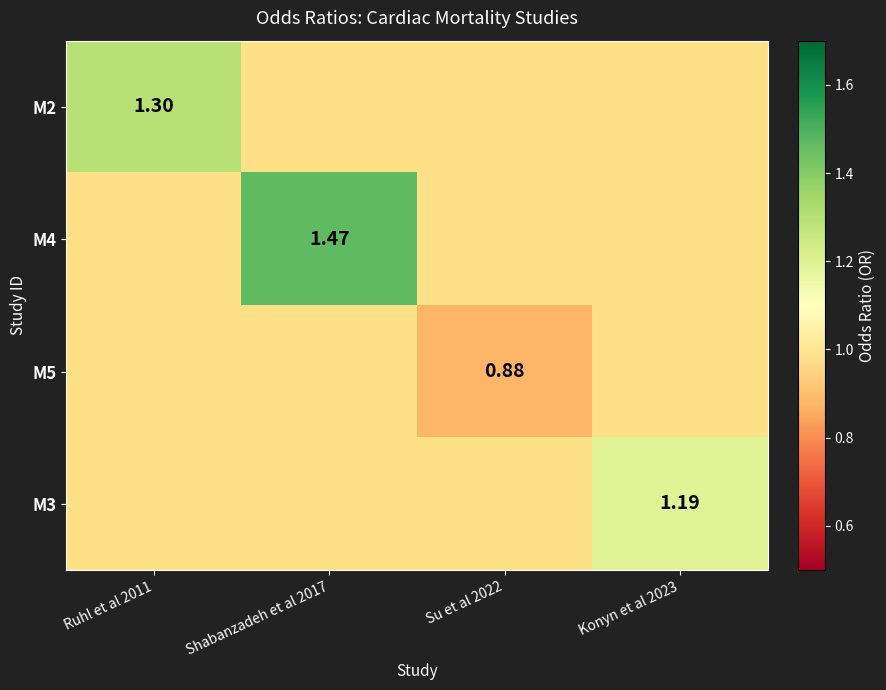

What is the sum of the M5 values at Ruhl et al 2011 and Shabanzadeh et al 2017?

1.6